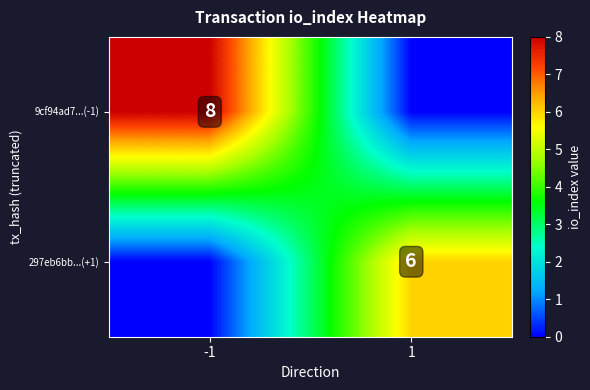

True or false: 297eb6bb...(+1) has a value of 2 at 1.

False